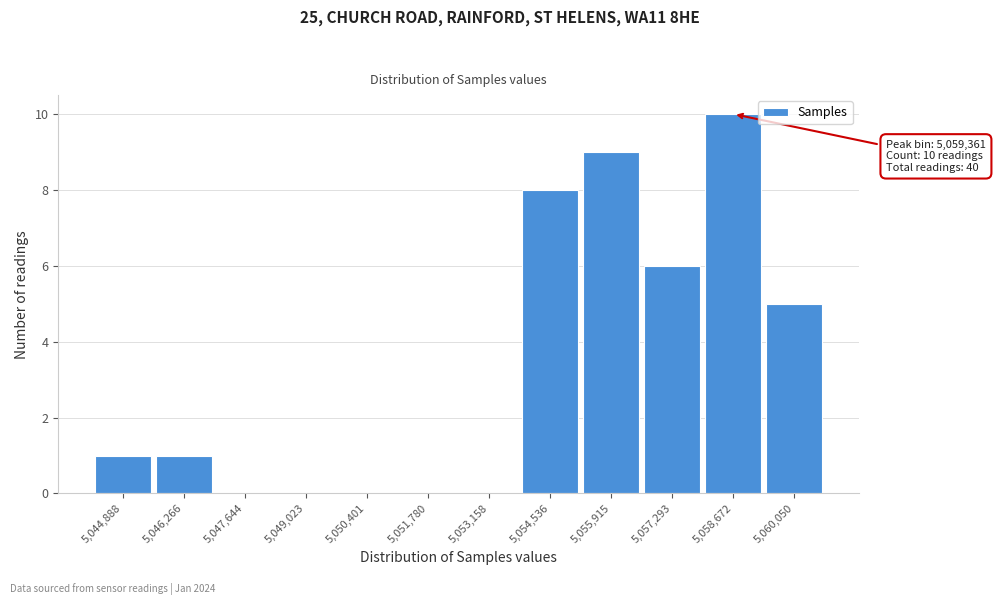

Reading right to left, what are all the values shown in this chart?

5,060,050=5	5,058,672=10	5,057,293=6	5,055,915=9	5,054,536=8	5,053,158=0	5,051,780=0	5,050,401=0	5,049,023=0	5,047,644=0	5,046,266=1	5,044,888=1